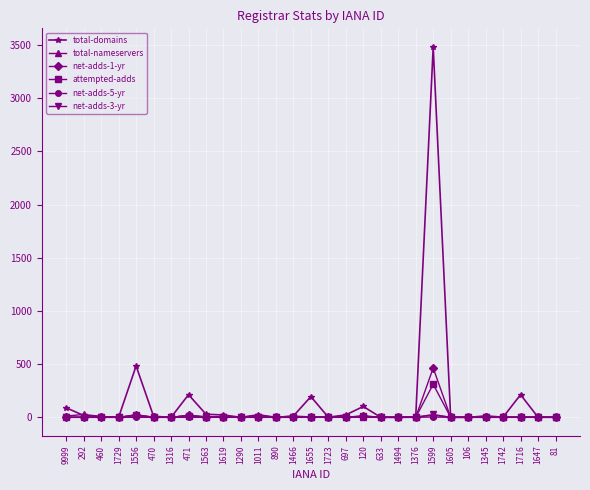

The attempted-adds series shows 1 at 1619. True or false?

True